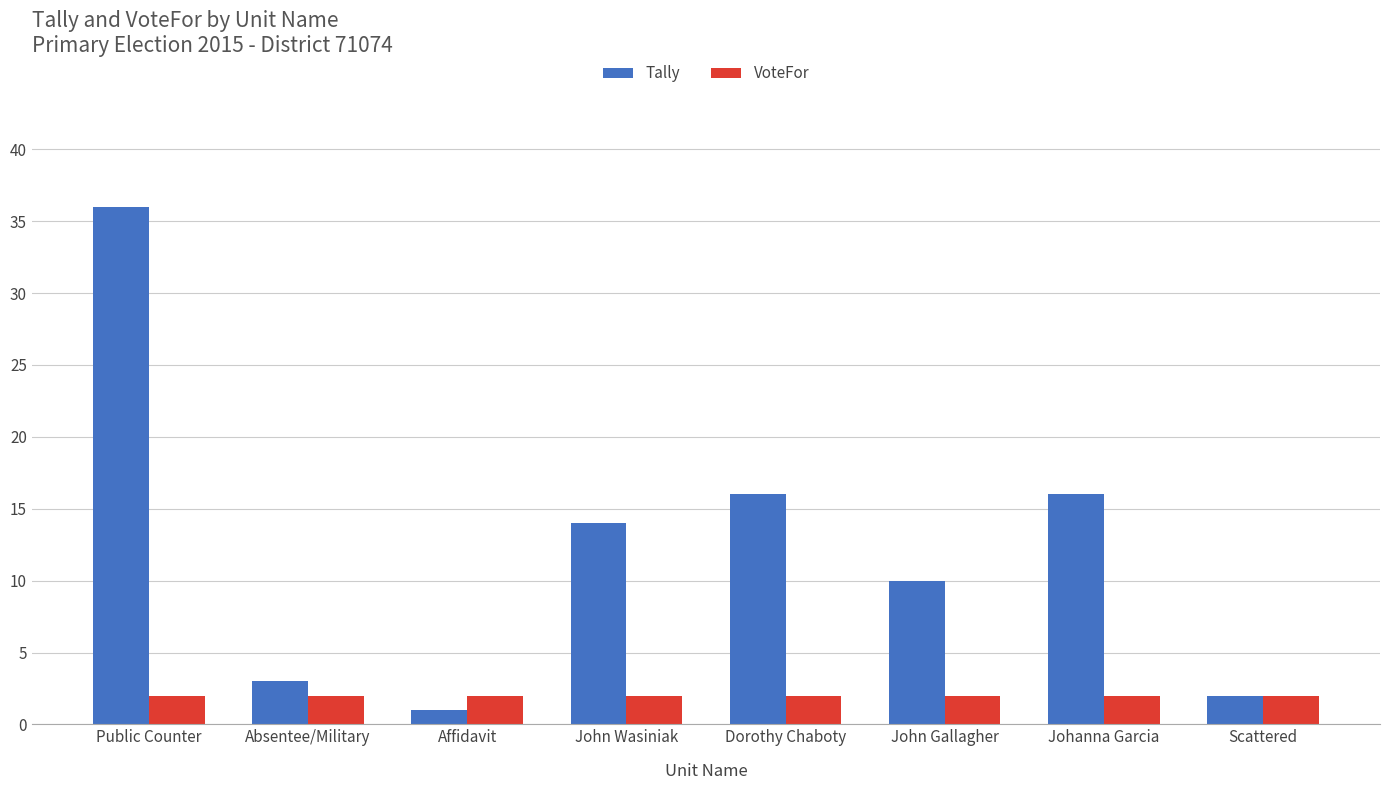

Which series changed the most between Absentee/Military and Affidavit?

Tally